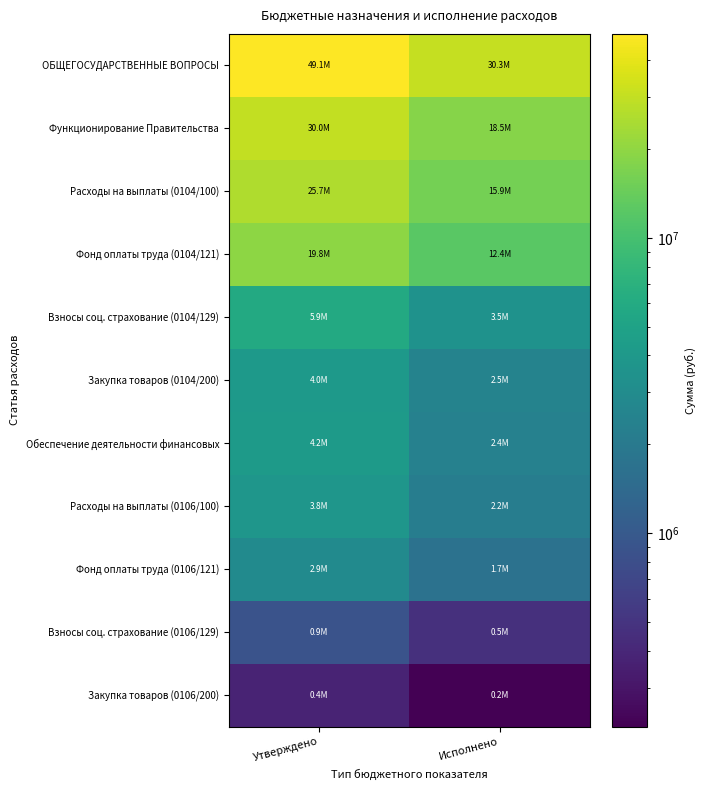

Reading left to right, what are all the values shown in this chart?

ОБЩЕГОСУДАРСТВЕННЫЕ ВОПРОСЫ: Утверждено=49147462.3	Исполнено=30336266.6
Функционирование Правительства: Утверждено=30042486.0	Исполнено=18524645.3
Расходы на выплаты (0104/100): Утверждено=25702401.0	Исполнено=15885325.9
Фонд оплаты труда (0104/121): Утверждено=19766890.0	Исполнено=12421586.1
Взносы соц. страхование (0104/129): Утверждено=5915511.0	Исполнено=3451637.6
Закупка товаров (0104/200): Утверждено=4049384.8	Исполнено=2492214.2
Обеспечение деятельности финансовых: Утверждено=4192500.0	Исполнено=2383637.4
Расходы на выплаты (0106/100): Утверждено=3817500.0	Исполнено=2162448.9
Фонд оплаты труда (0106/121): Утверждено=2937758.0	Исполнено=1693423.5
Взносы соц. страхование (0106/129): Утверждено=879442.0	Исполнено=468725.4
Закупка товаров (0106/200): Утверждено=374995.0	Исполнено=221183.5